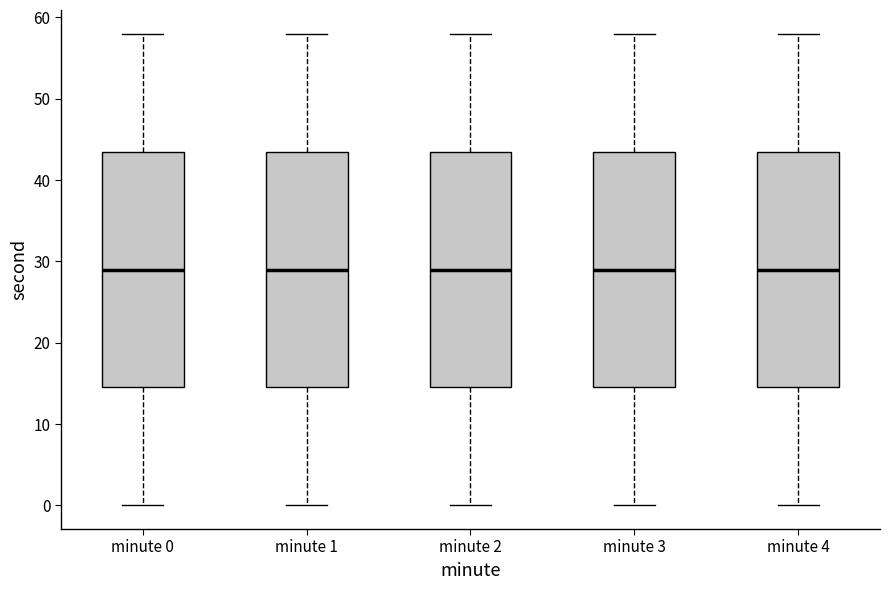

Reading left to right, transcribe this box plot: for each box, give where its median line is, the range the box spans, and where its two whiskers end, as read against the y-axis. The values are not printed on the chart, so give them approximately, as read against the axis.

minute 0: median 29, box 15 to 44, whiskers 0 to 58
minute 1: median 29, box 15 to 44, whiskers 0 to 58
minute 2: median 29, box 15 to 44, whiskers 0 to 58
minute 3: median 29, box 15 to 44, whiskers 0 to 58
minute 4: median 29, box 15 to 44, whiskers 0 to 58